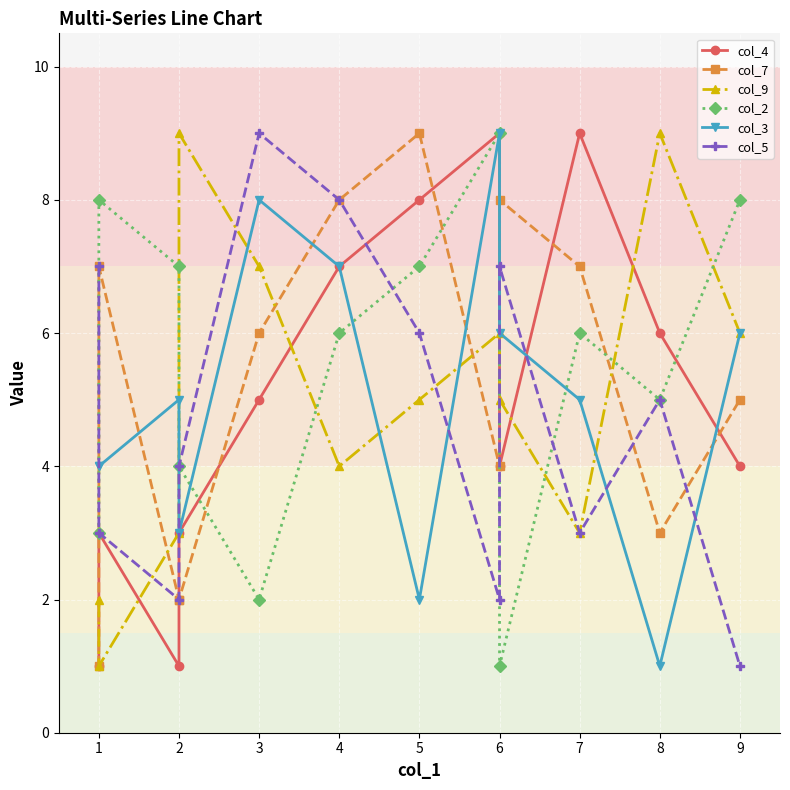

Rank the categories by col_2 value from lowest to highest.

6, 3, 1, 2, 8, 4, 7, 2, 5, 1, 9, 6